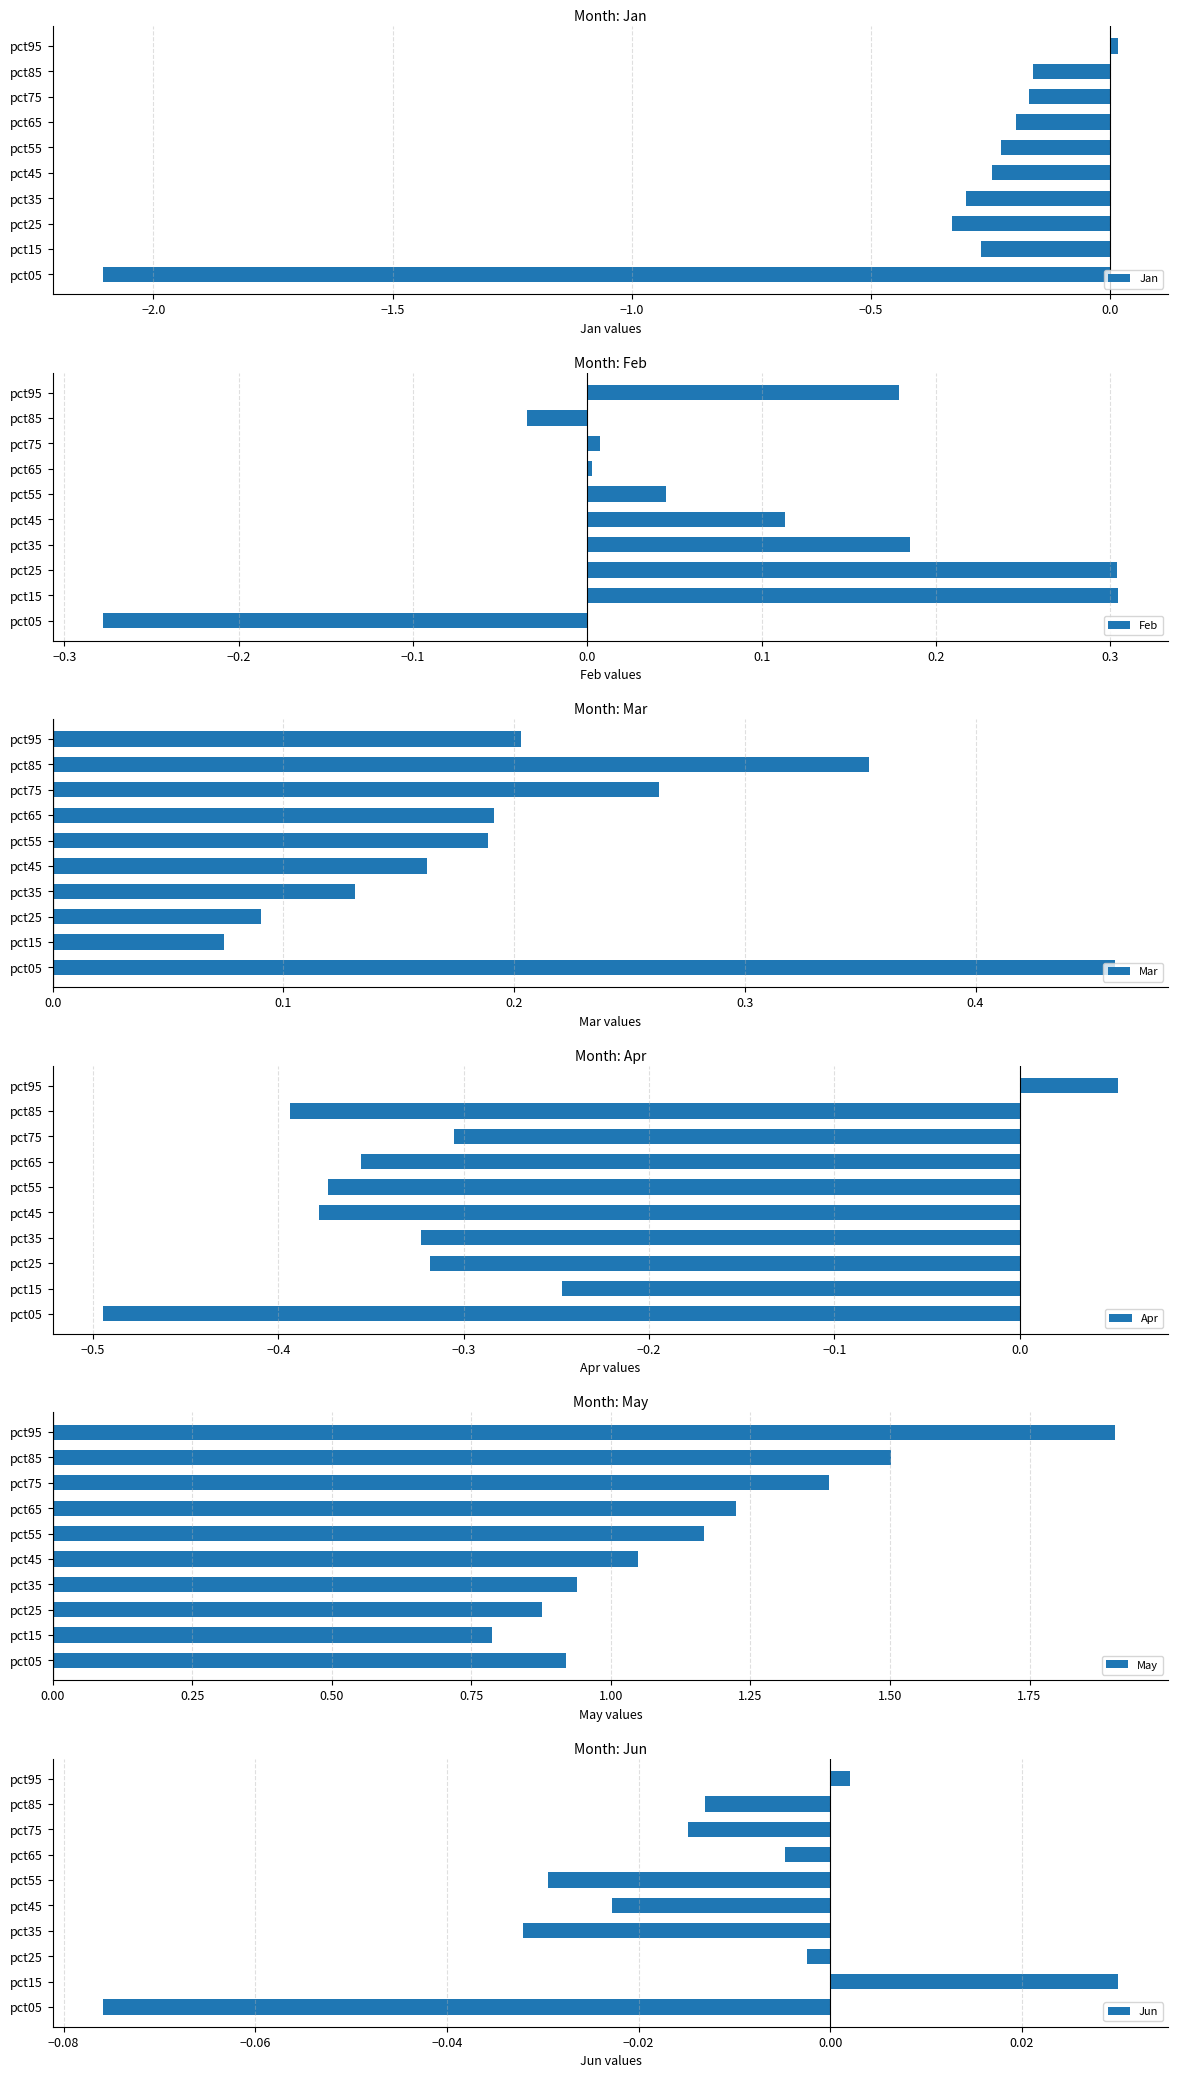

Which series has the largest total across all categories?

May